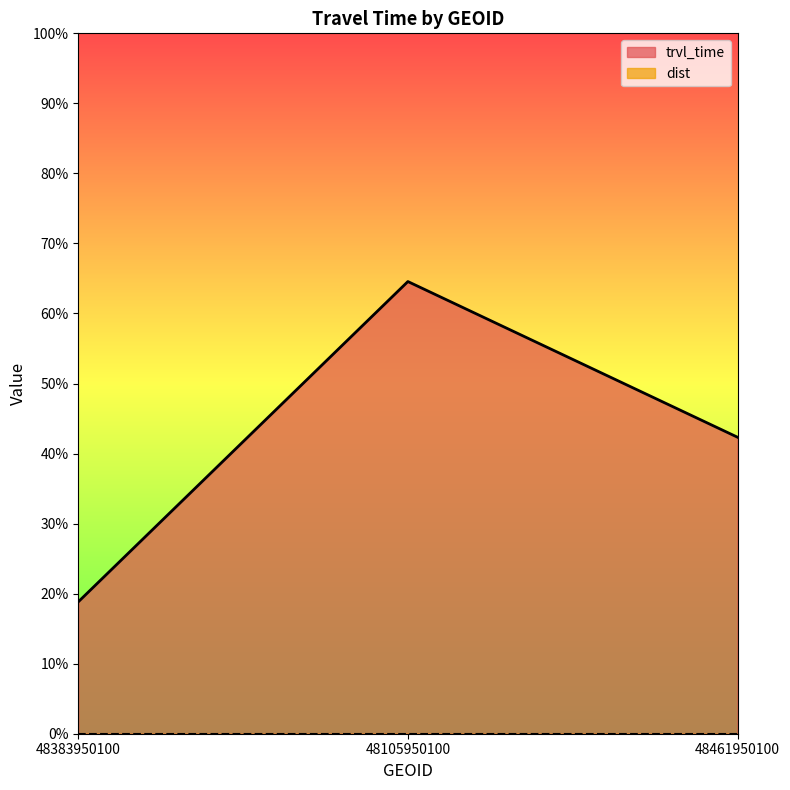

Rank the categories by value from lowest to highest.

48383950100, 48461950100, 48105950100